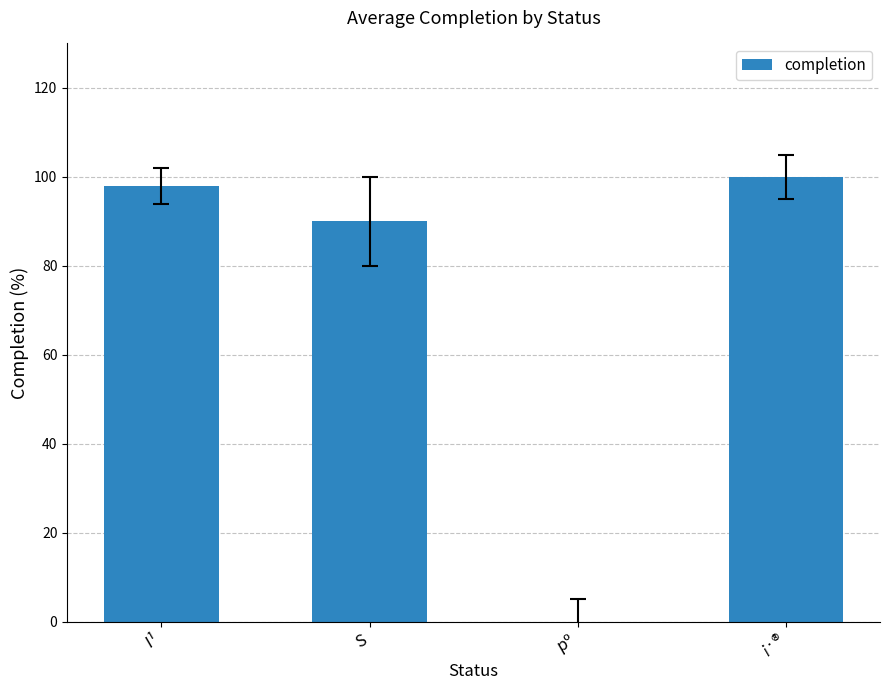

Approximately how many times larger is the value at S compared to ¡·®?

0.9